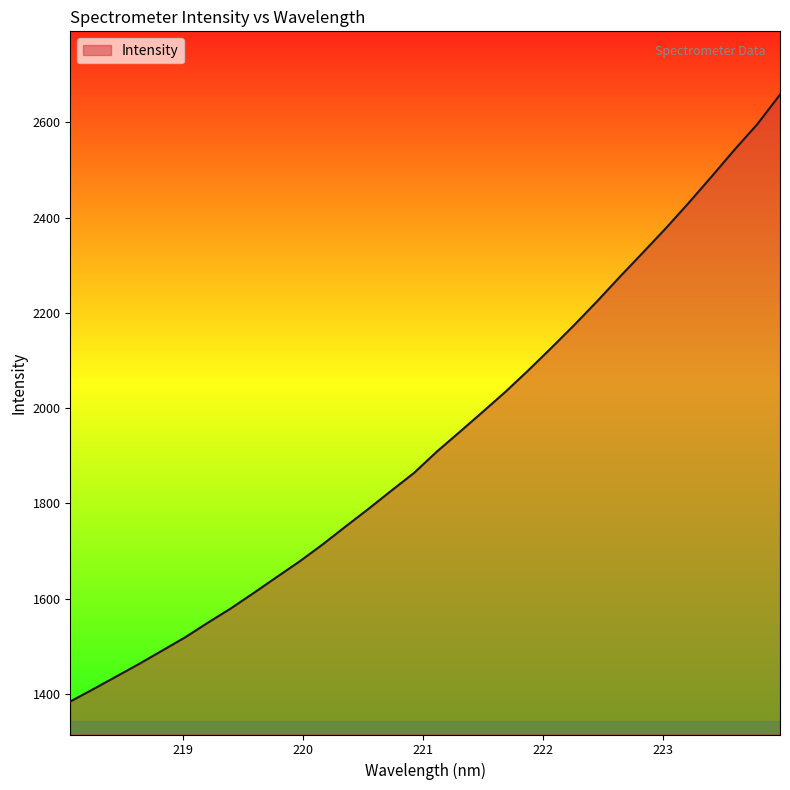

What is the difference between the maximum and minimum values?

1273.4